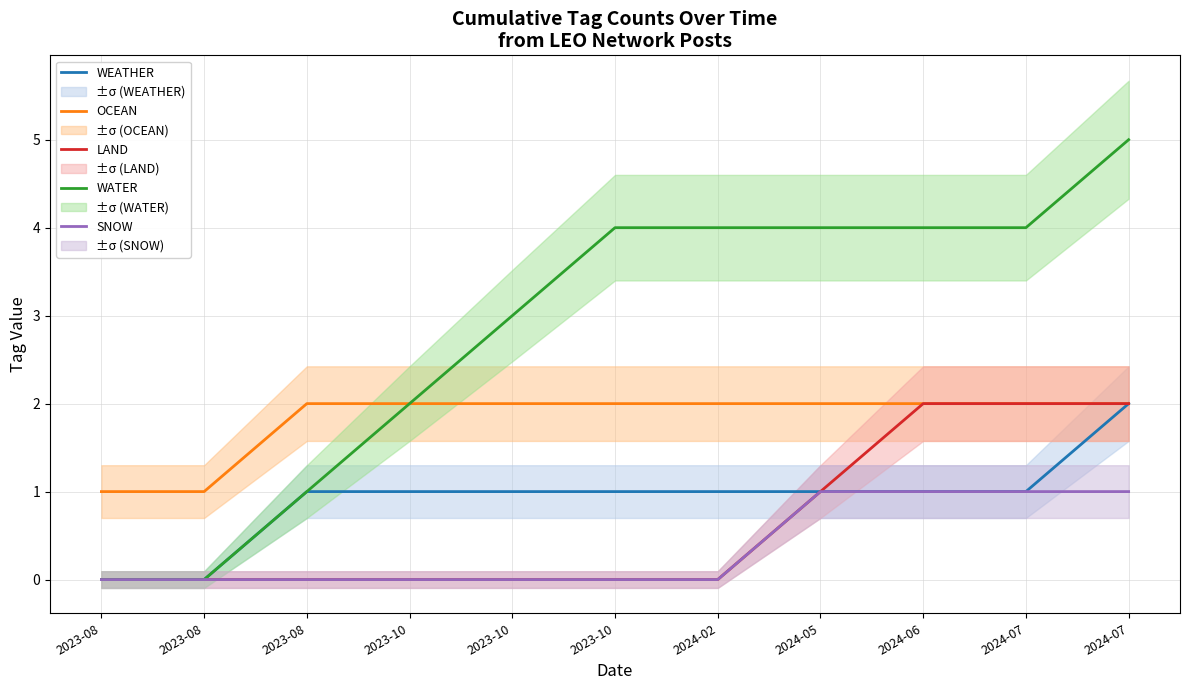

The LAND series shows 0 at 2023-08. True or false?

True